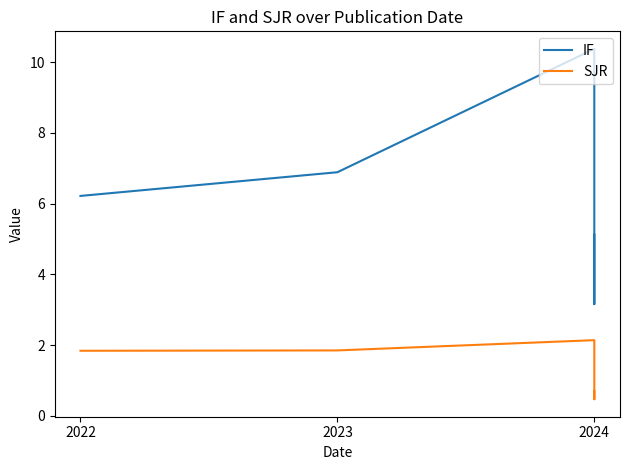

Where does the IF series first go above 6?

2022